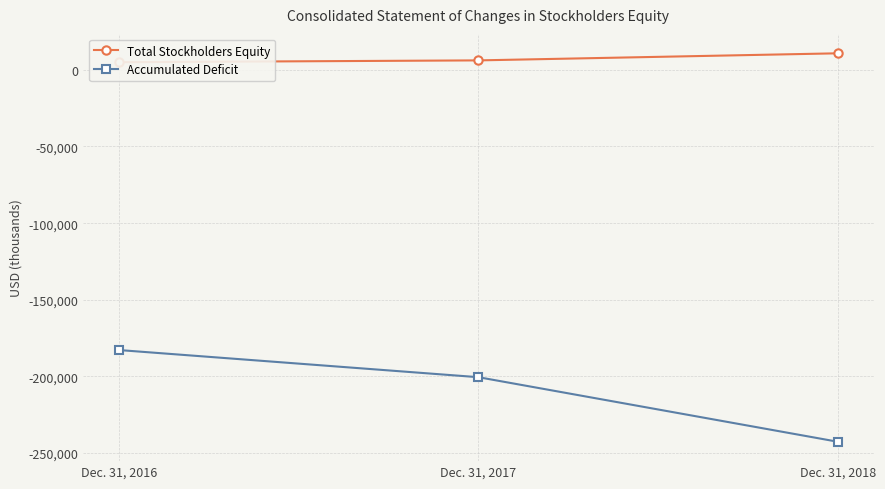

Reading left to right, list all the values displayed in this chart.

Total Stockholders Equity: 4978	6166	10782
Accumulated Deficit: -182782	-200482	-242566